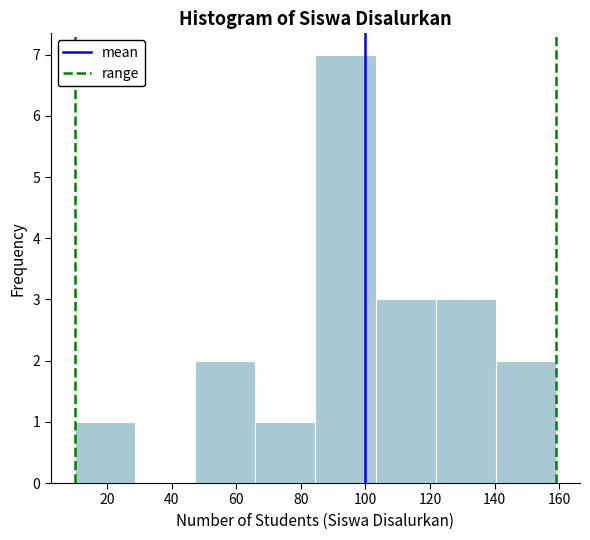

Over which range of the x-axis is the bar tallest?

84 to 104